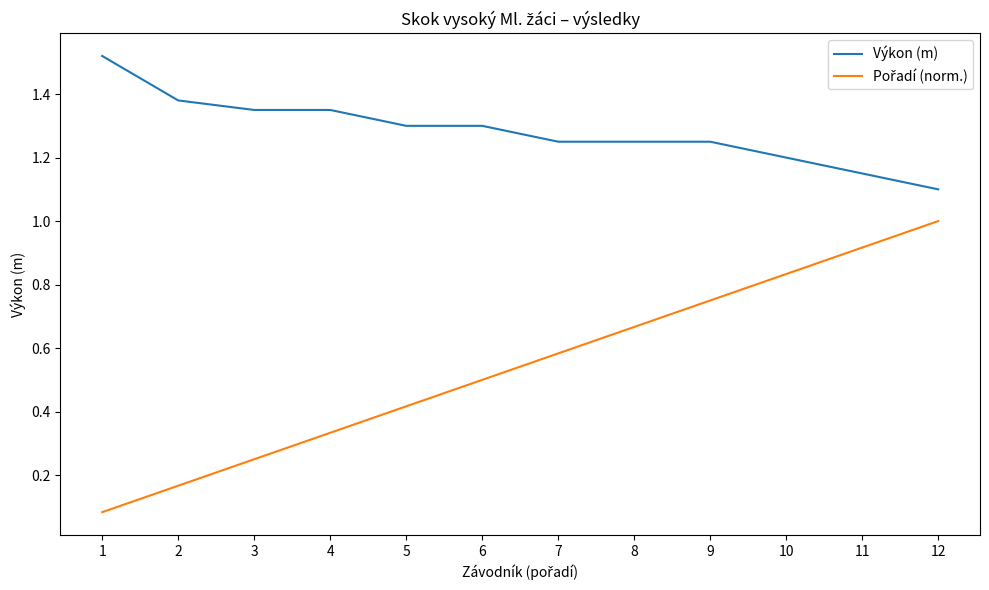

How many categories are shown in the chart?

12